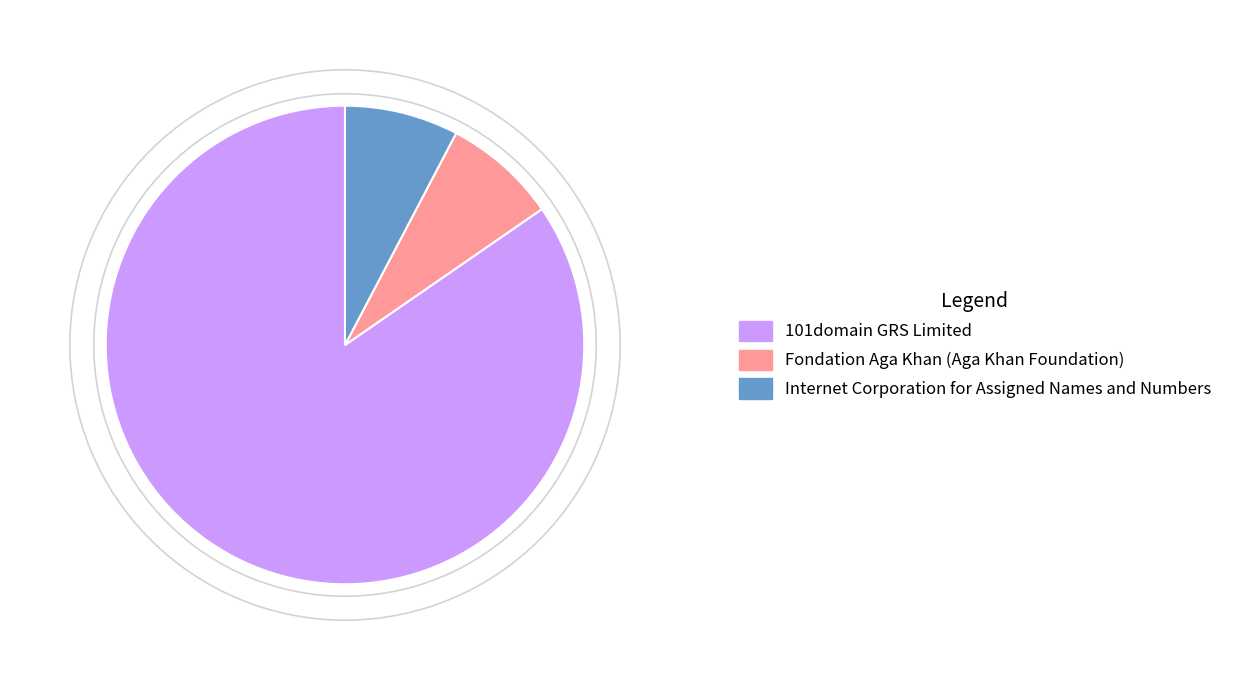

Combined, do Internet Corporation for Assigned Names and Numbers and 101domain GRS Limited account for over 50%?

Yes